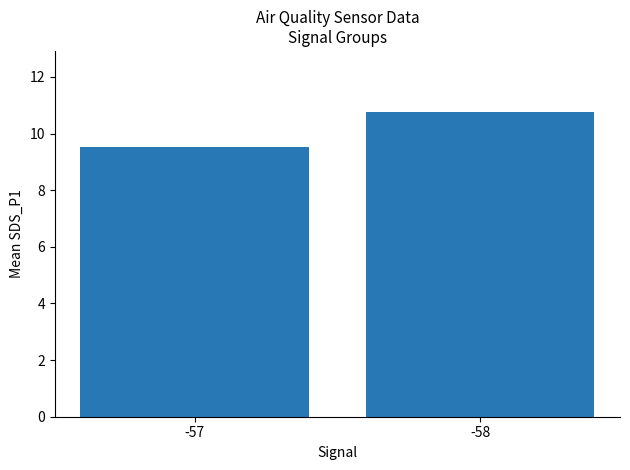

Rank the categories by value from highest to lowest.

-58, -57